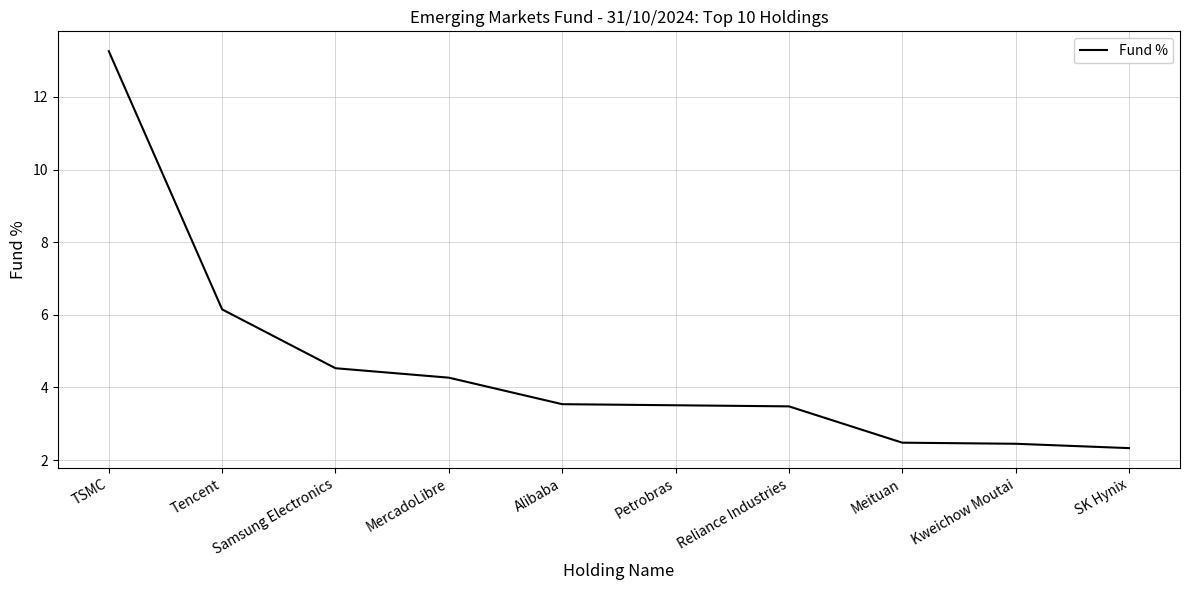

What is the maximum value shown in the chart?

13.3